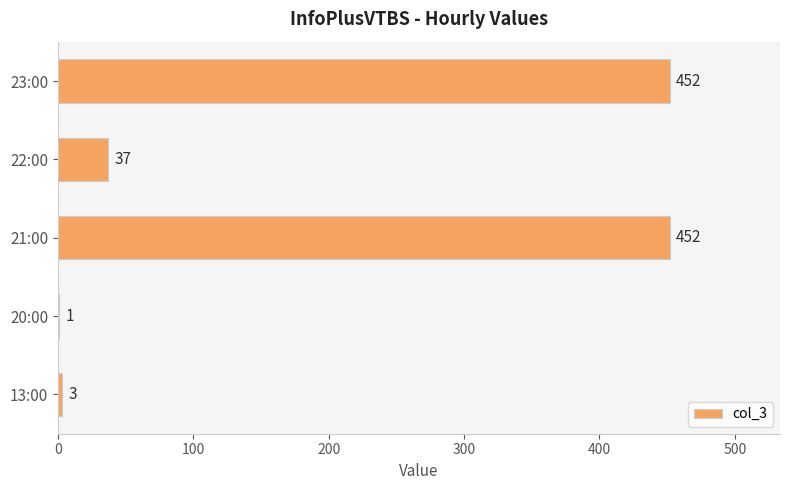

True or false: the data shows 56 at 22:00.

False